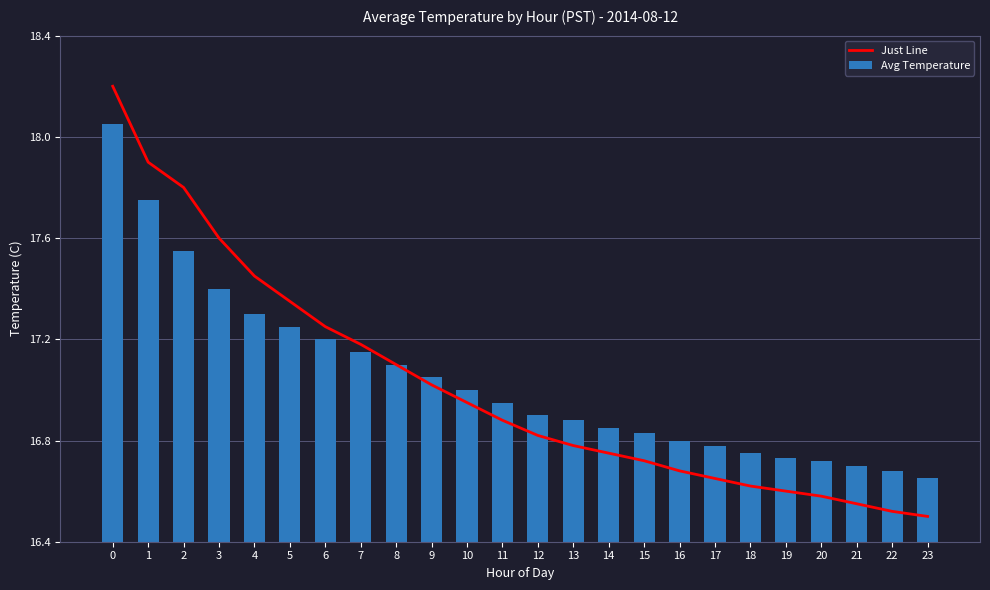

Which category has the lowest value across all series?

23